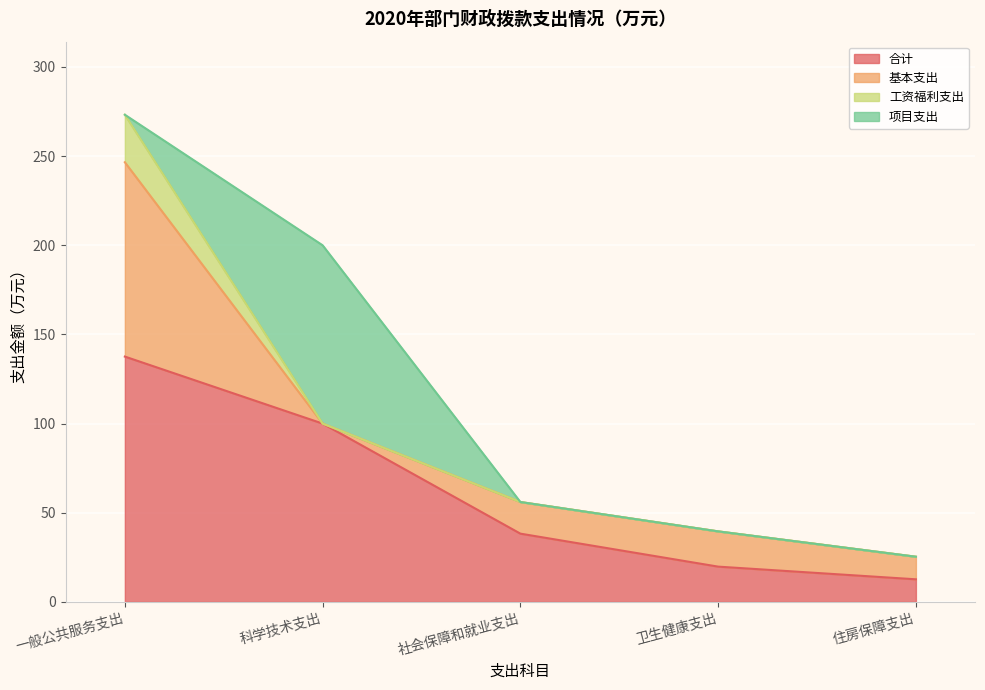

The value of 合计 at 住房保障支出 is 12.7. True or false?

True